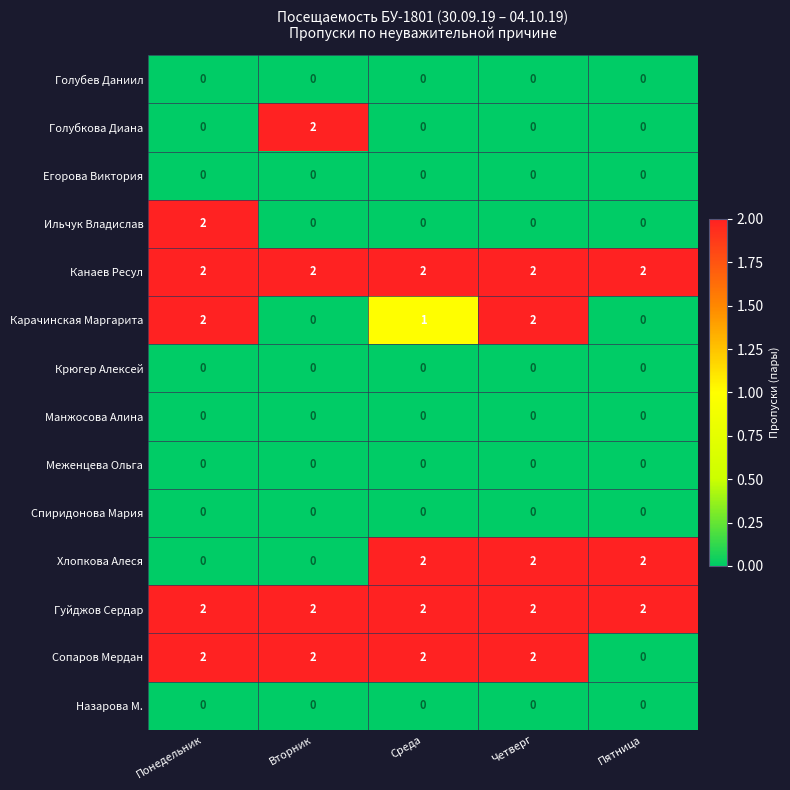

What is the sum of all Хлопкова Алеся values?

6